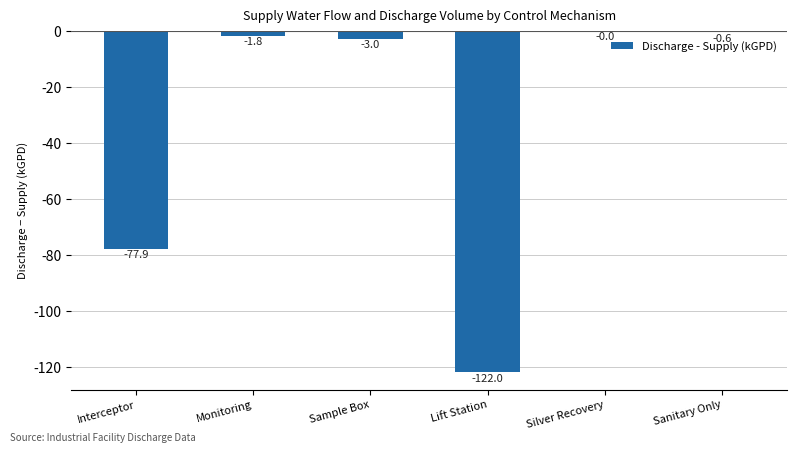

Is it true that the value at Sample Box is -3.0?

True